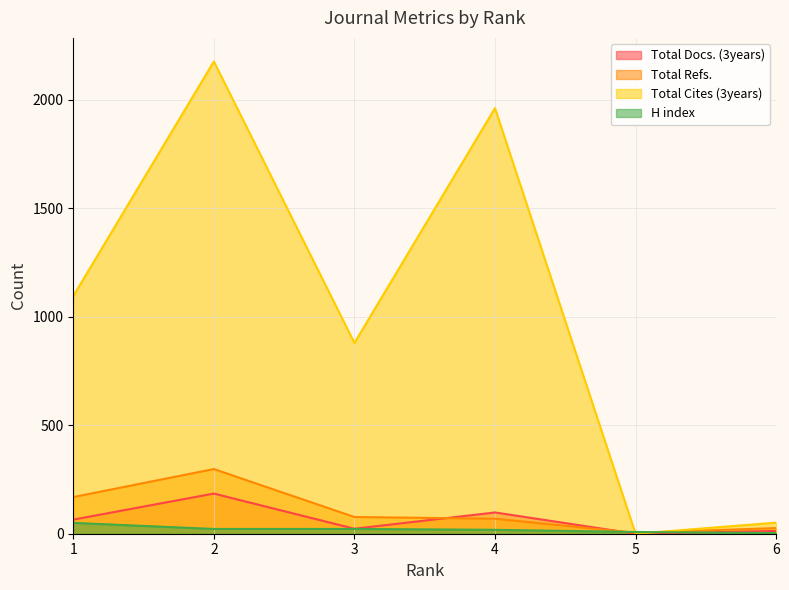

Between 2 and 3, which series saw the biggest shift?

Total Cites (3years)